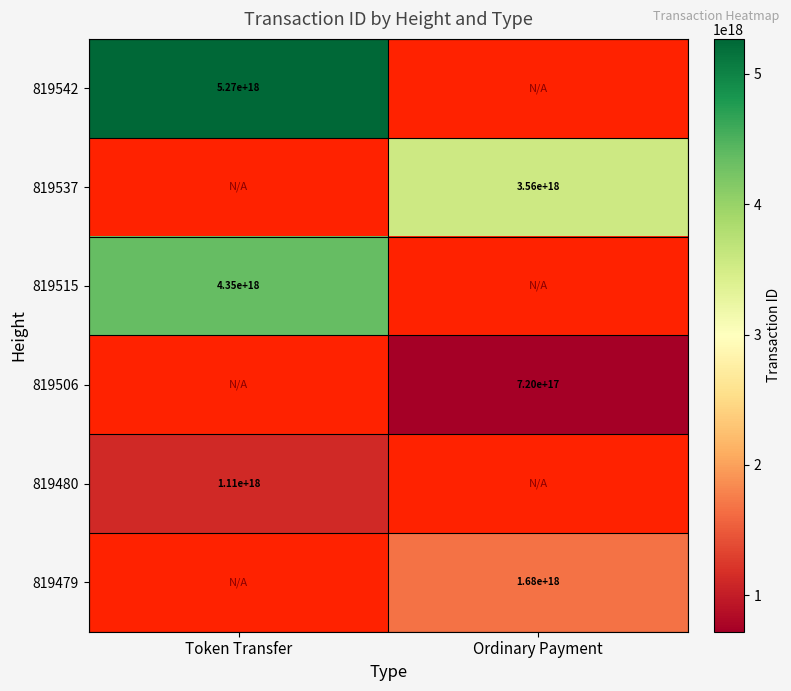

True or false: 819537 has a value of 1732576327674314752 at Ordinary Payment.

False